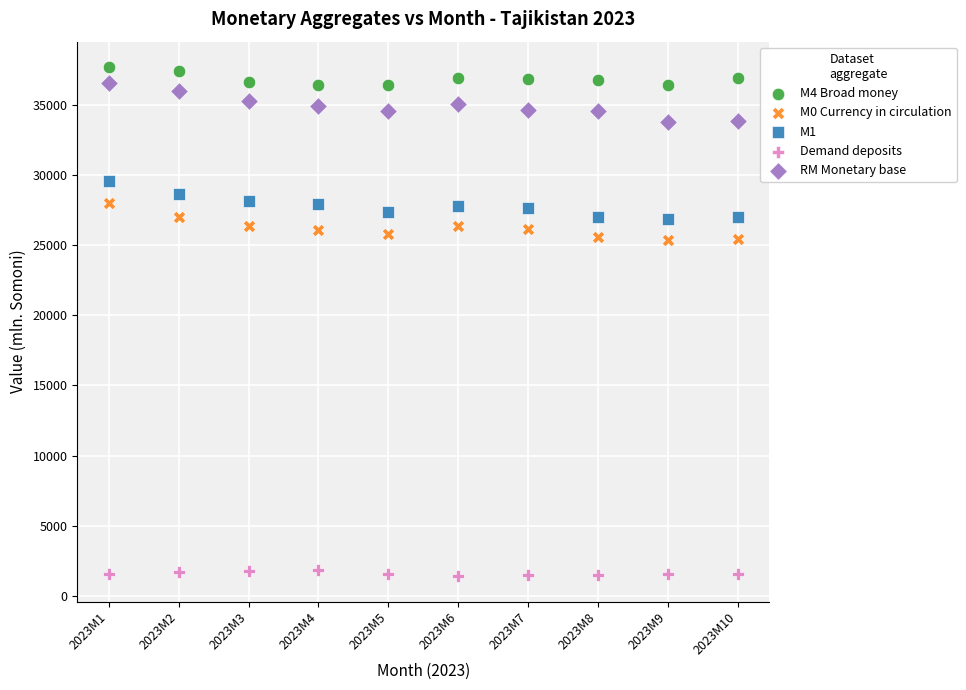

Which series contains the lowest Y value?

Demand deposits